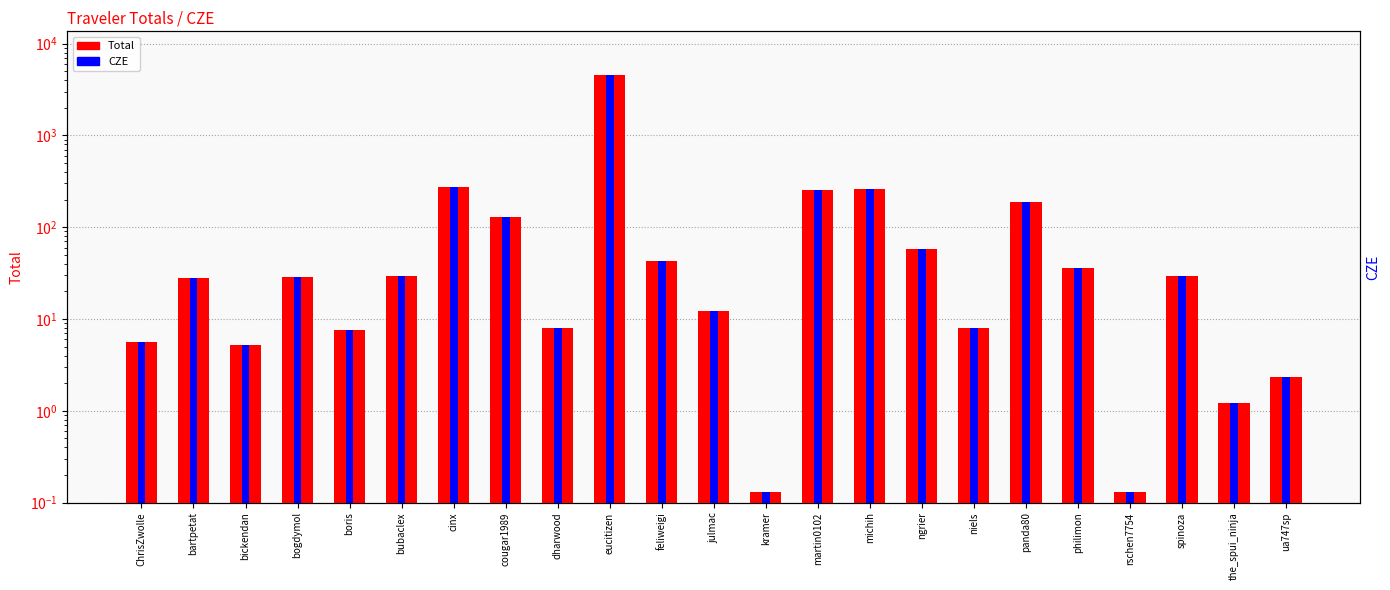

The Total series shows 28.5 at bogdymol. True or false?

True